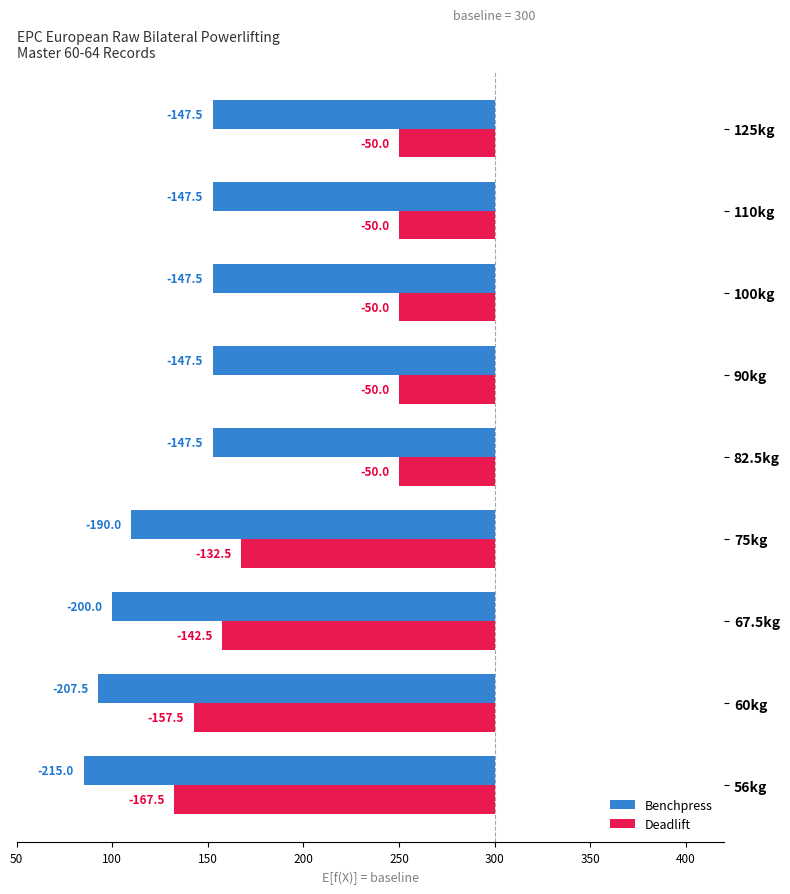

What is the average value of the Deadlift series?

-94.4